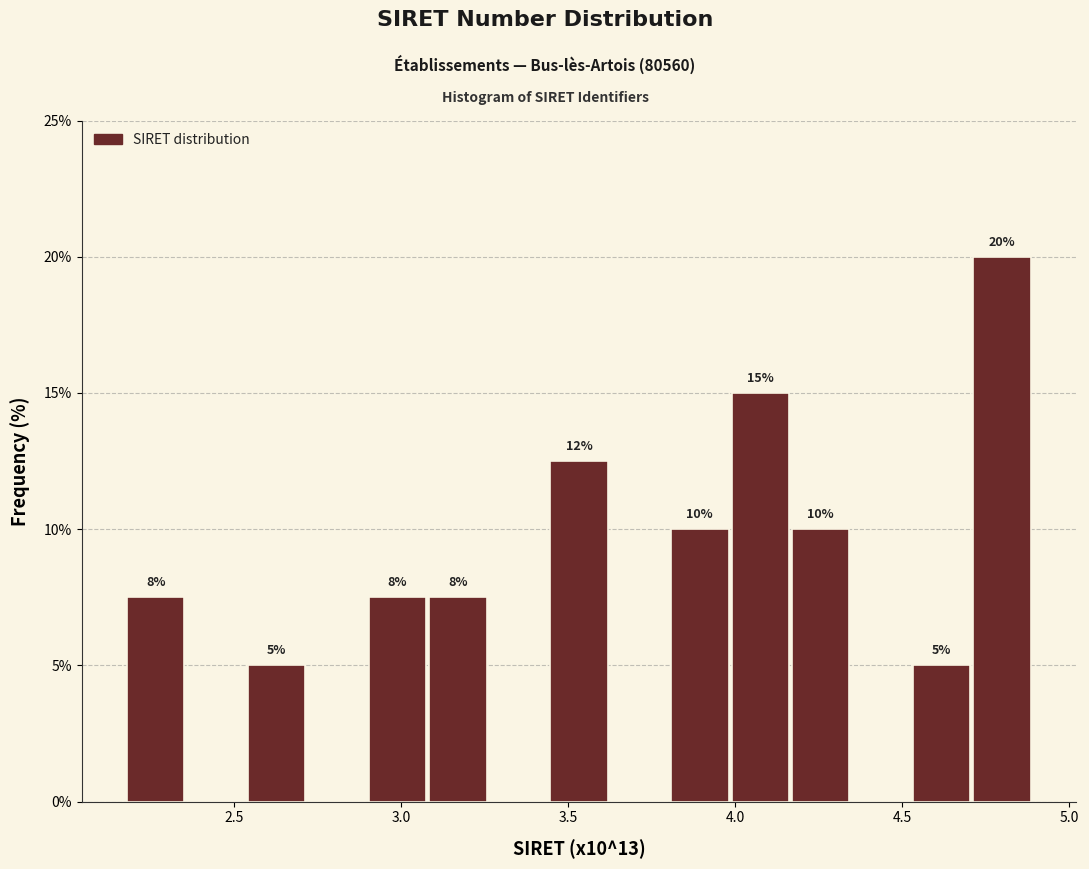

Around what value on the x-axis is the tallest bar? Give the approximate position of its centre, as read against the axis.

4.80